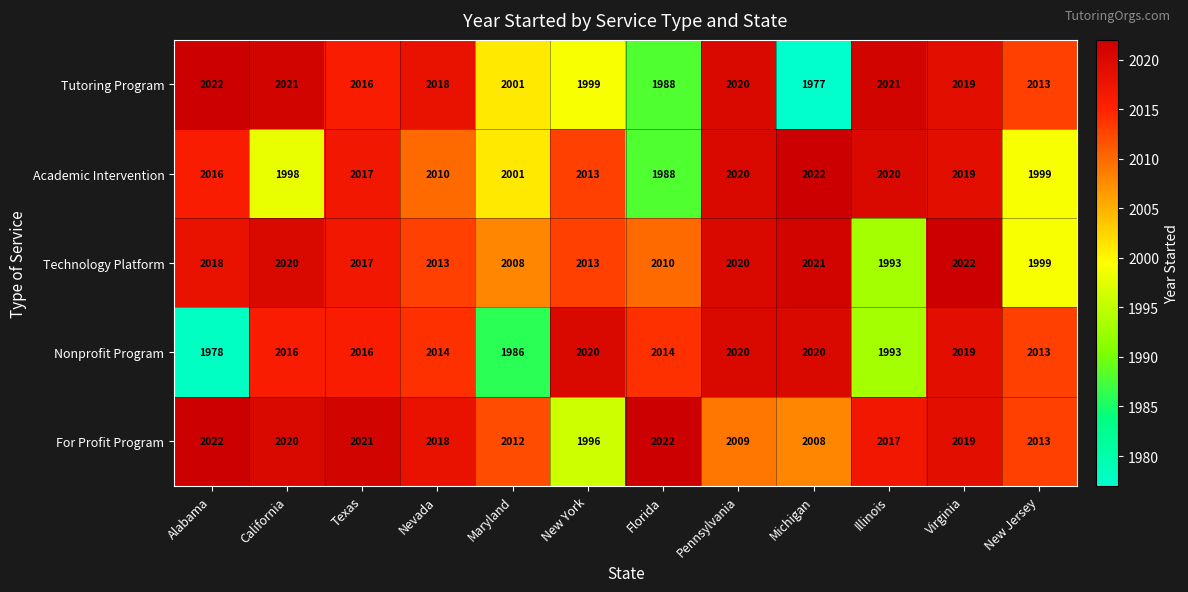

What is the spread (max minus min) of values at Illinois?

28